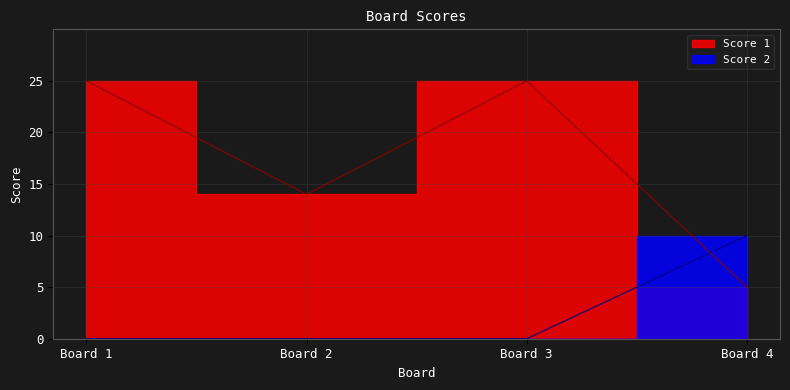

Between which two adjacent categories do Score 1 and Score 2 first intersect?

Board 3 and Board 4